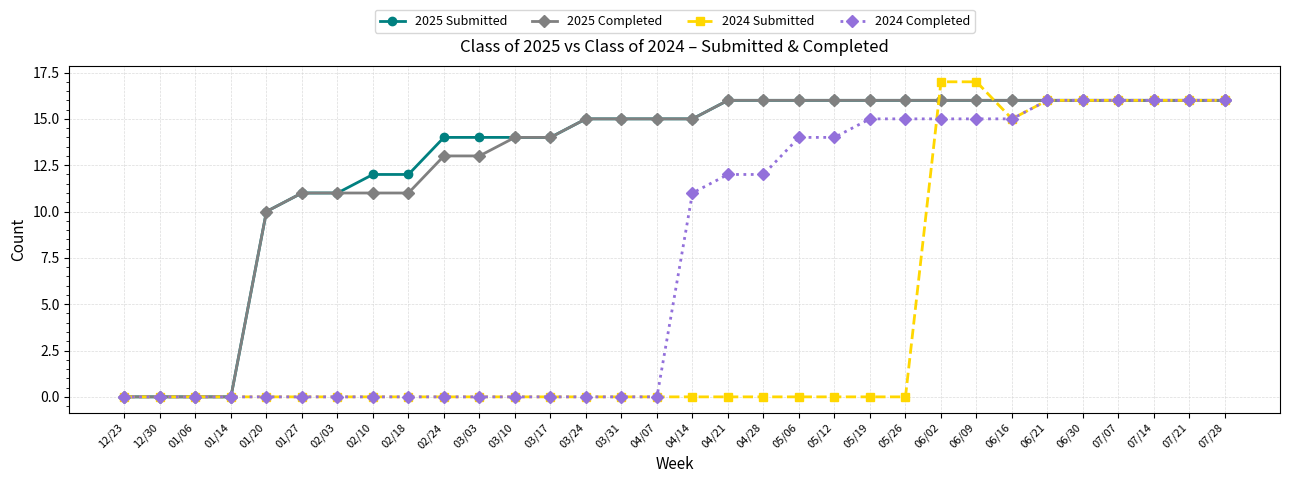

What is the difference between the highest and lowest values at 05/12?

16